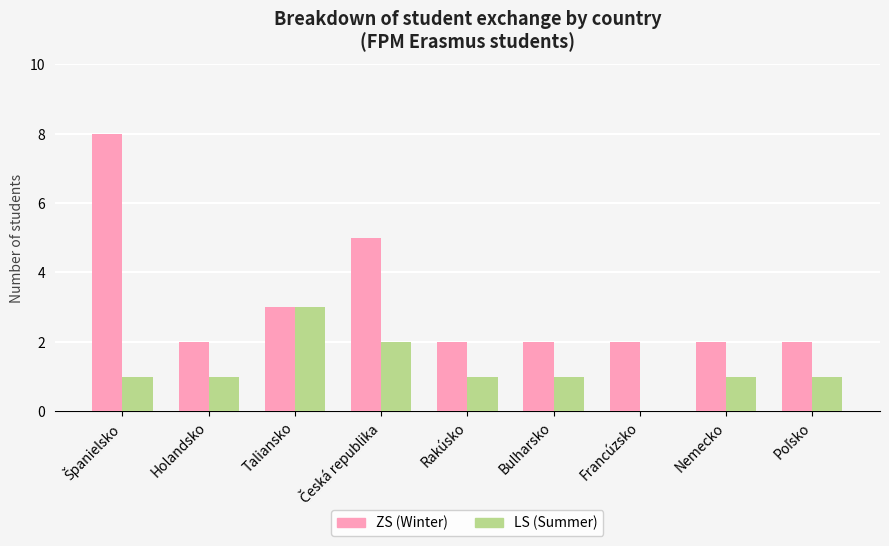

What is the maximum value shown in the chart?

8